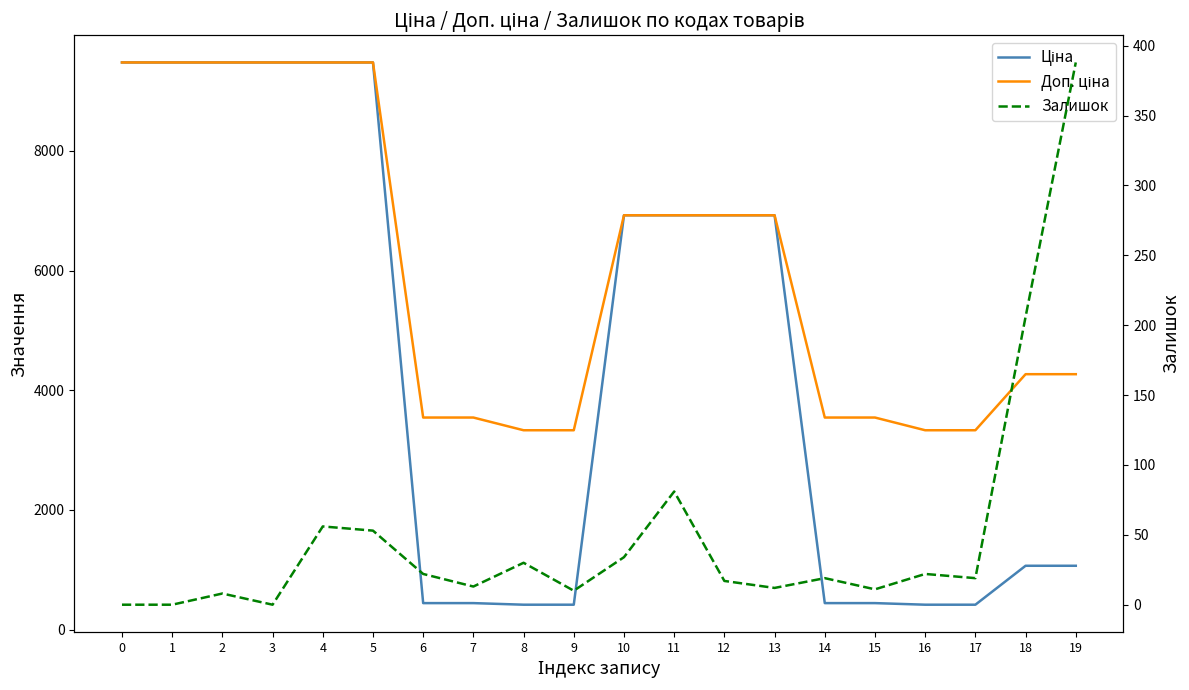

Where does the Залишок series first go above 19?

4